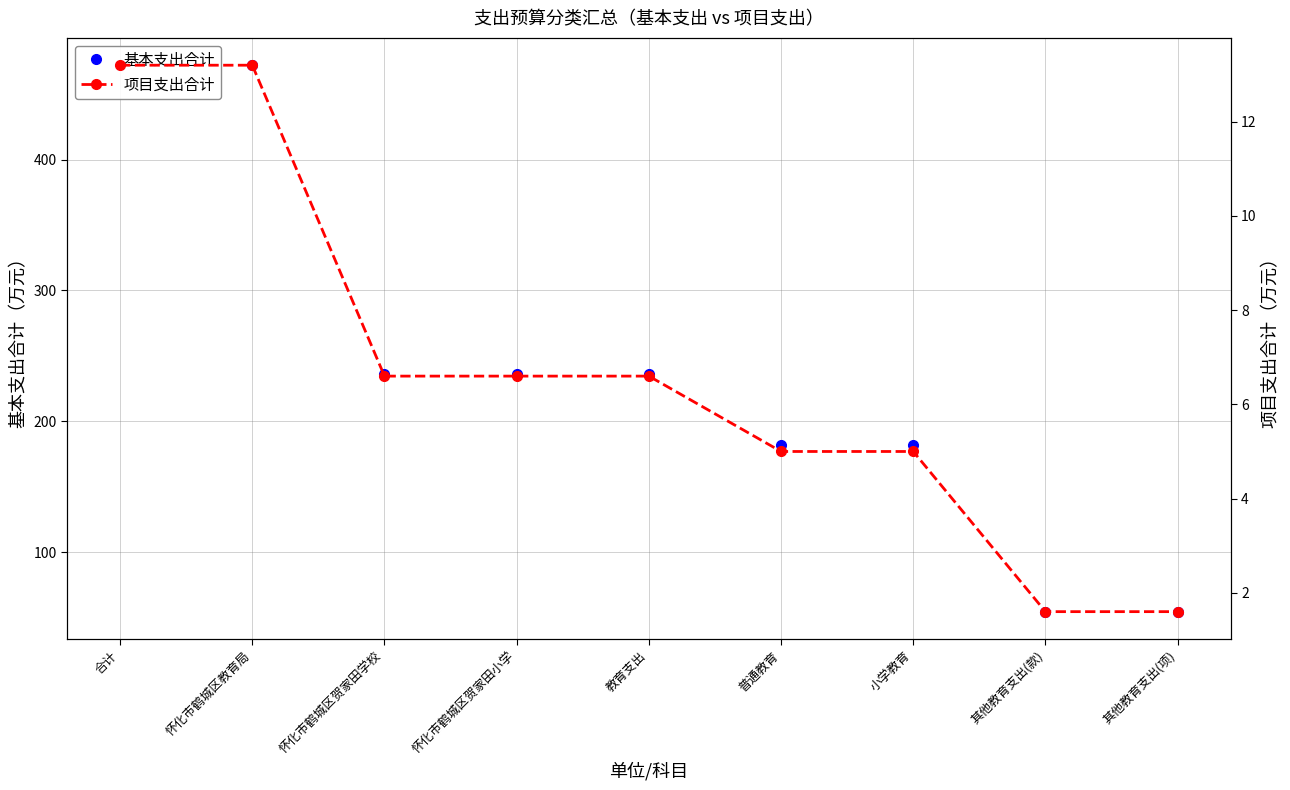

At which category does the chart reach its minimum across all series?

其他教育支出(款)